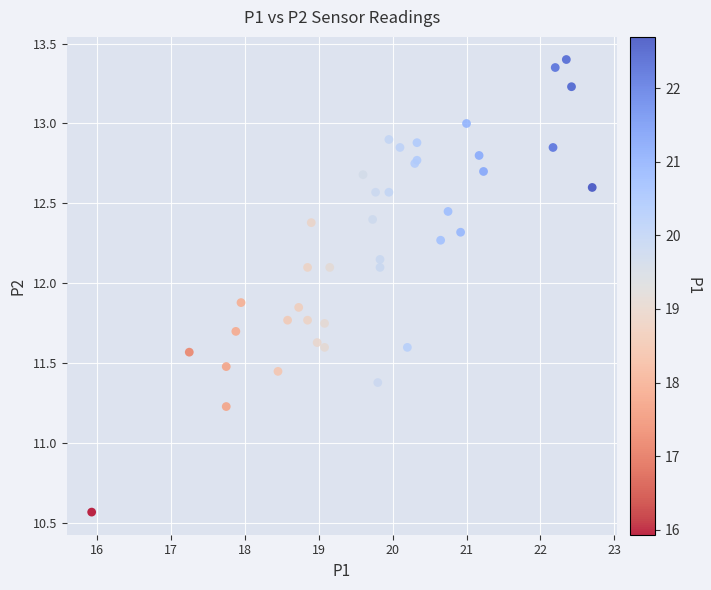

What Y value in the scatter plot is closest to 11?

11.2